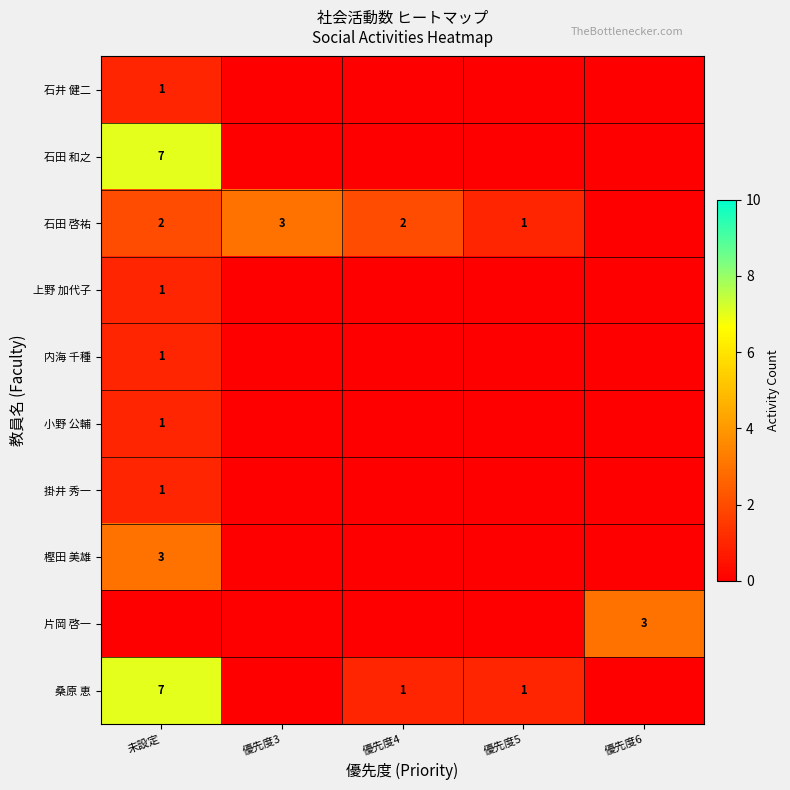

True or false: 石井 健二 has a value of 1 at 未設定.

True